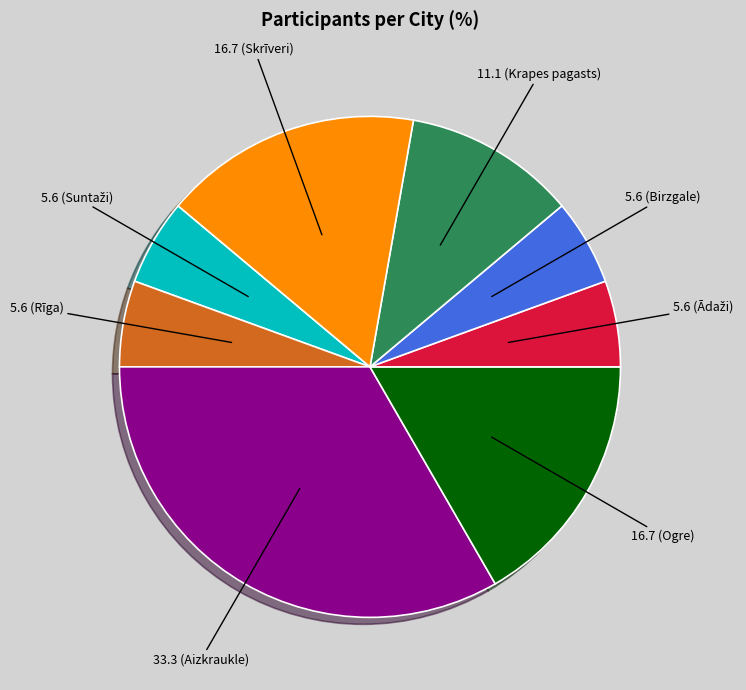

Does any single category account for the majority?

No